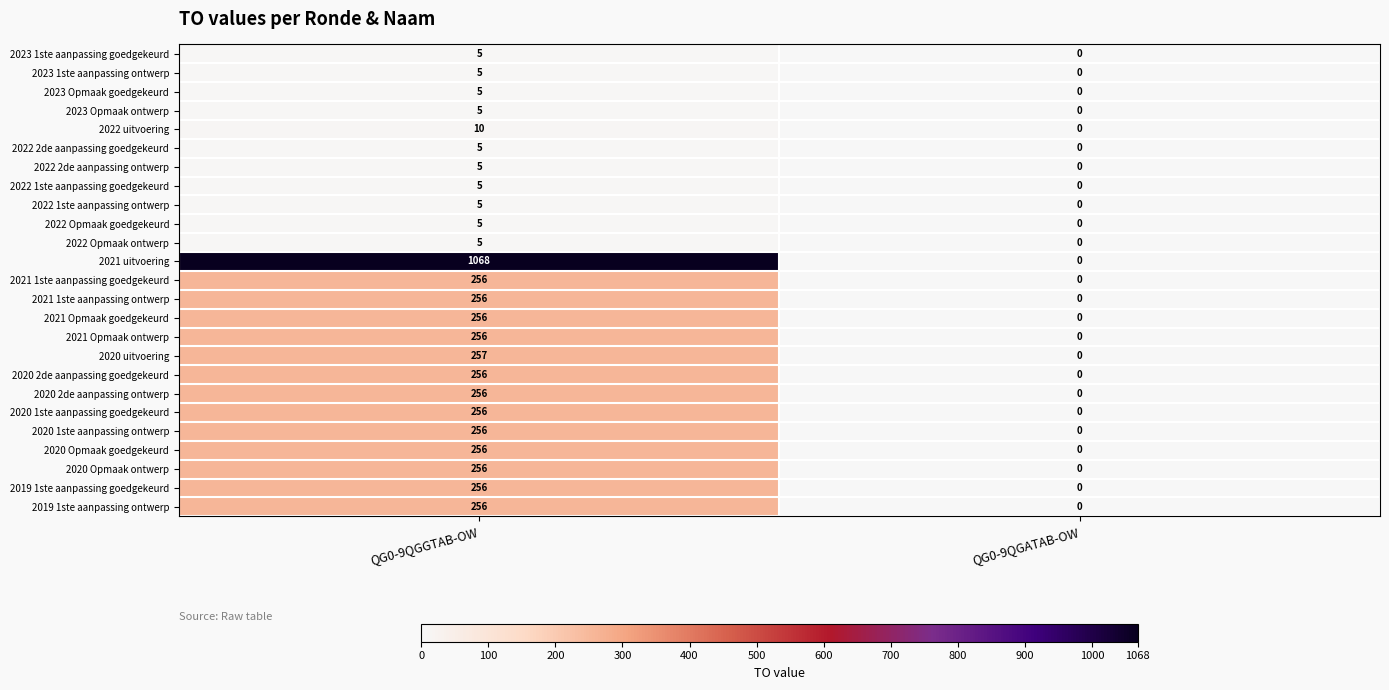

The value of 2023 Opmaak ontwerp at QG0-9QGATAB-OW is 0. True or false?

True